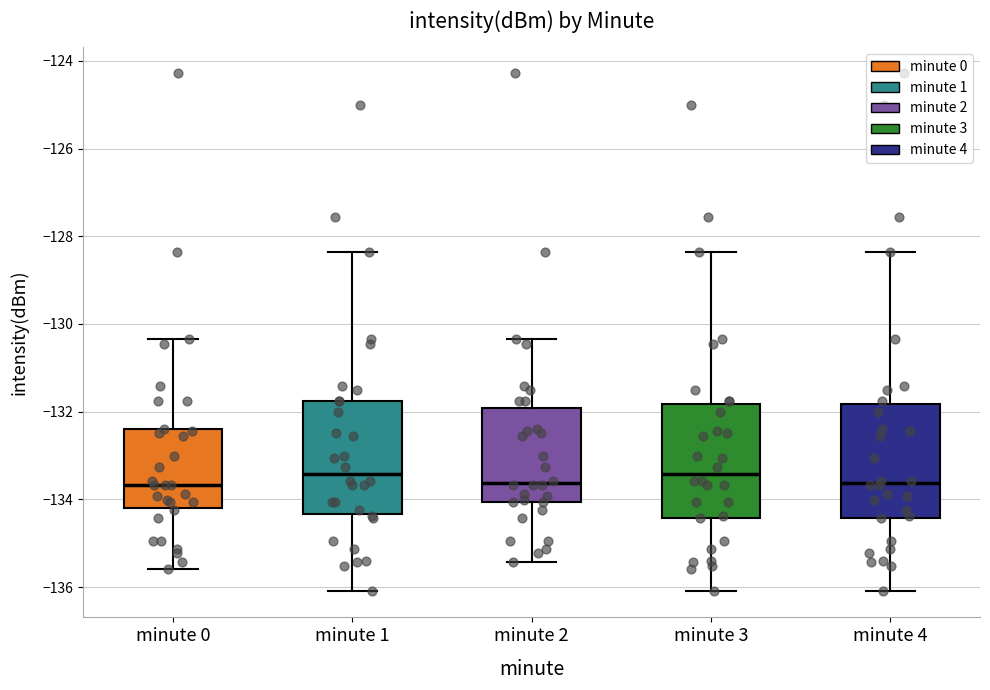

Reading left to right, read every box against the y-axis: the position of its median line, the range the box covers, and the ends of its whiskers. The values are not printed on the chart, so give them approximately, as read against the axis.

minute 0: median -133.6, box -134.2 to -132.4, whiskers -135.6 to -130.4
minute 1: median -133.4, box -134.4 to -131.8, whiskers -136.2 to -128.4
minute 2: median -133.6, box -134.0 to -132.0, whiskers -135.4 to -130.4
minute 3: median -133.4, box -134.4 to -131.8, whiskers -136.2 to -128.4
minute 4: median -133.6, box -134.4 to -131.8, whiskers -136.2 to -128.4